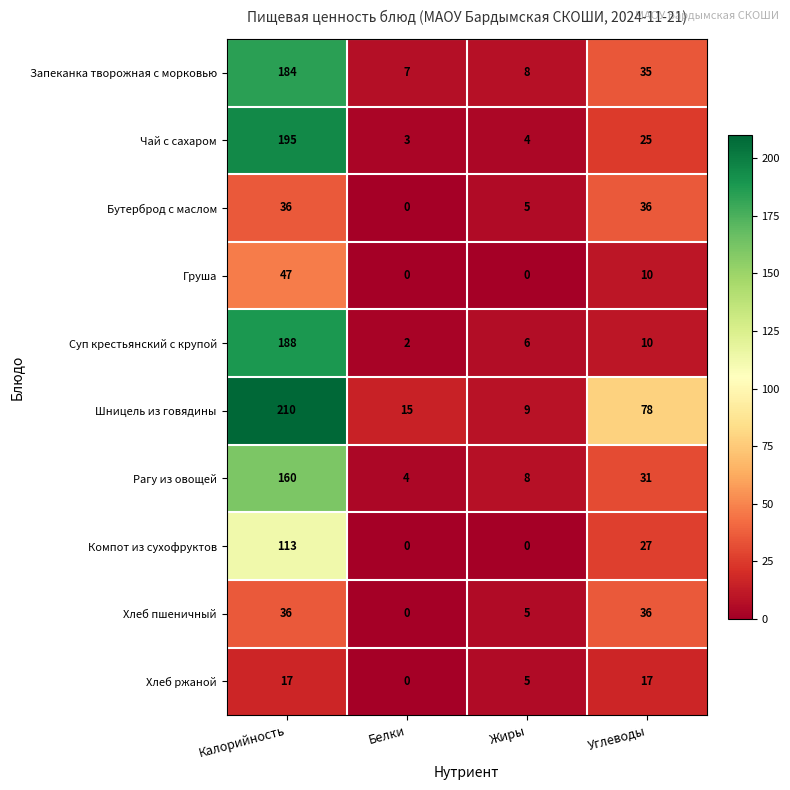

At which label does Груша first exceed 10?

Калорийность